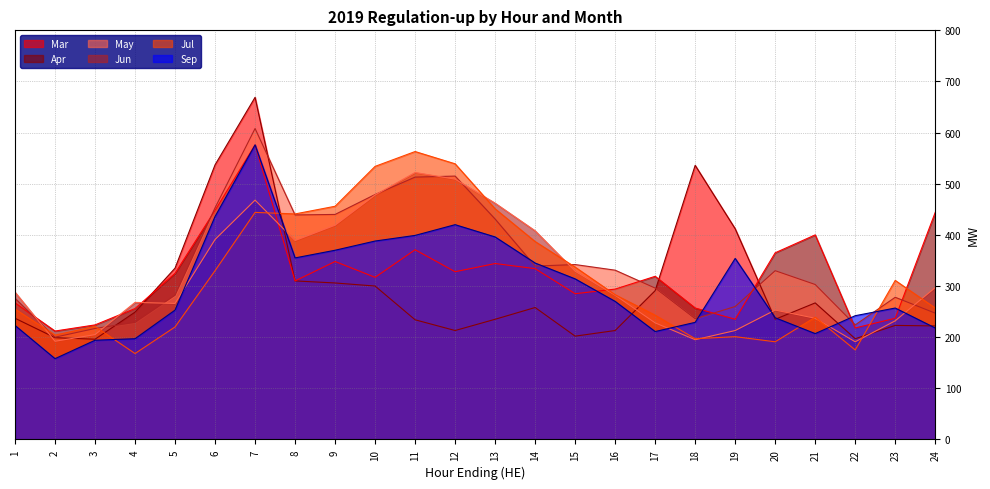

How many data points in Sep are less than 270?

12